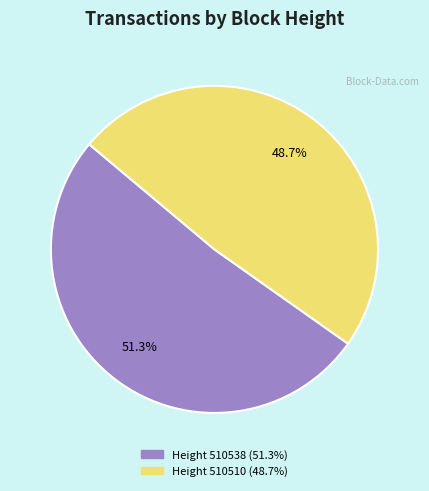

Does any single category account for the majority?

Yes